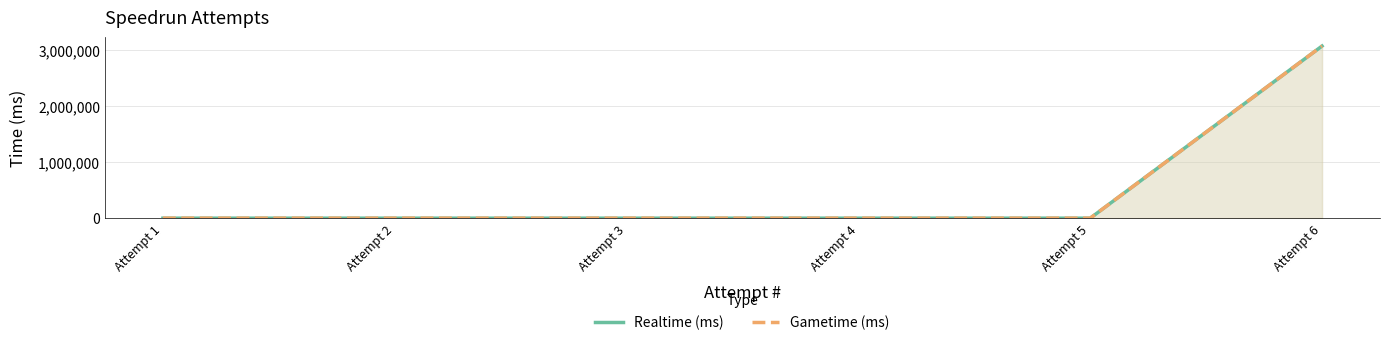

Is it true that Realtime (ms) equals 0 at Attempt 2?

True